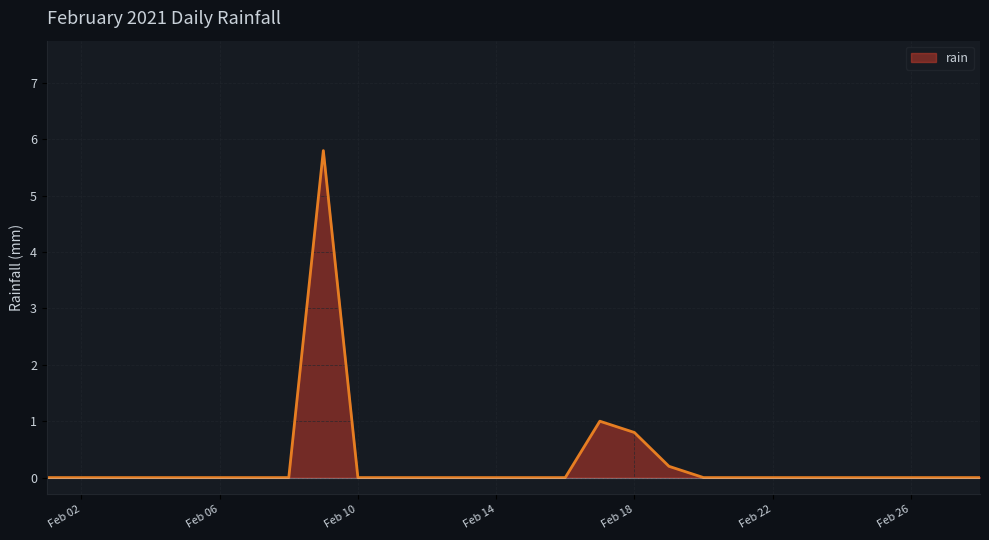

What is the difference between the maximum and minimum values?

5.8